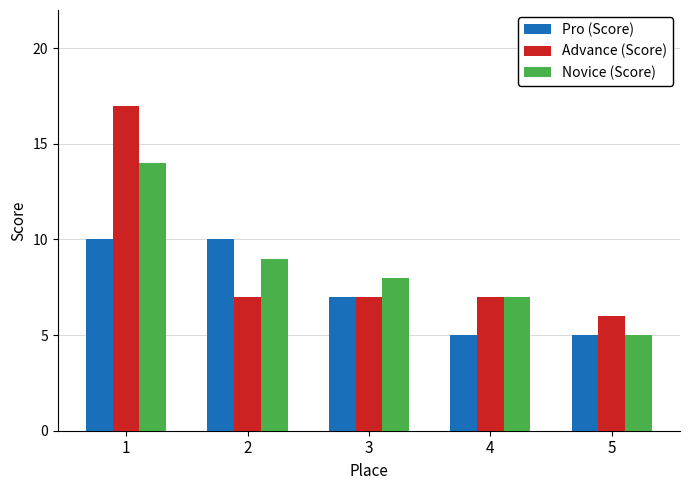

What is the maximum value shown in the chart?

17